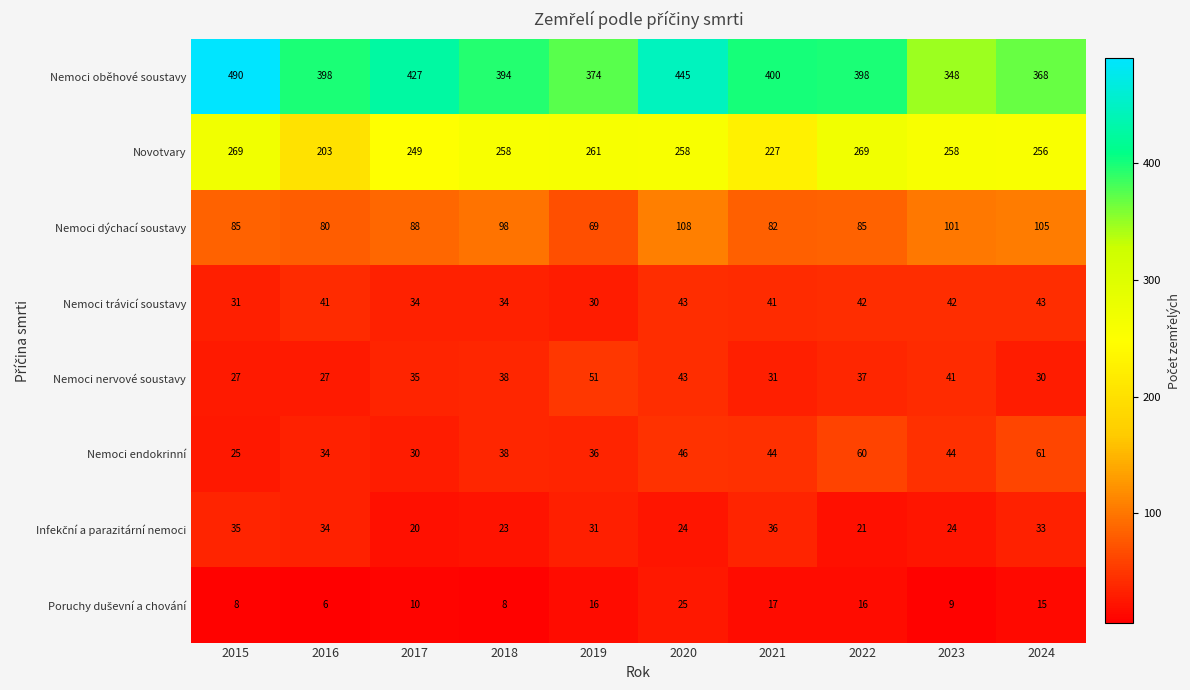

Which series has the widest spread of values?

Nemoci oběhové soustavy